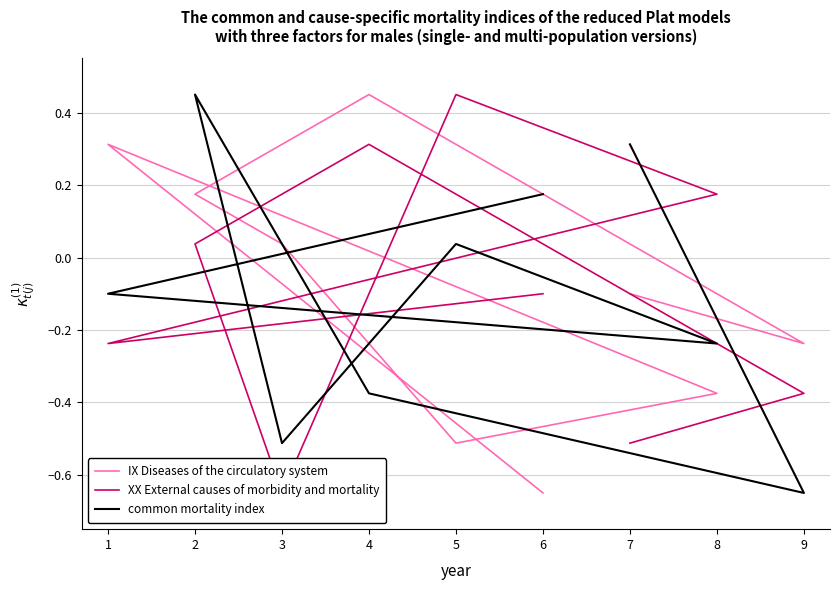

What is the total value across all series at 3?

-1.1